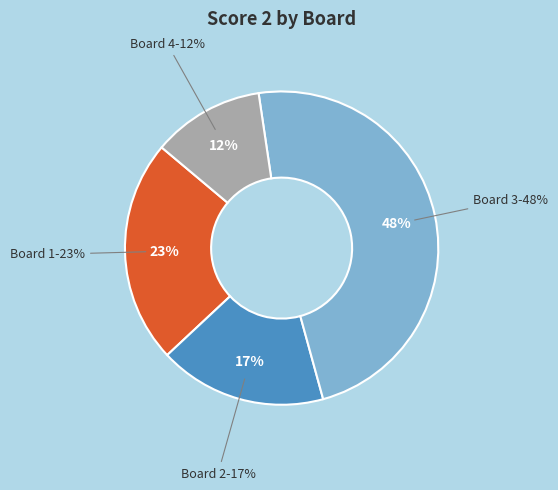

What is the total percentage of Board 4 and Board 3?

59.6%